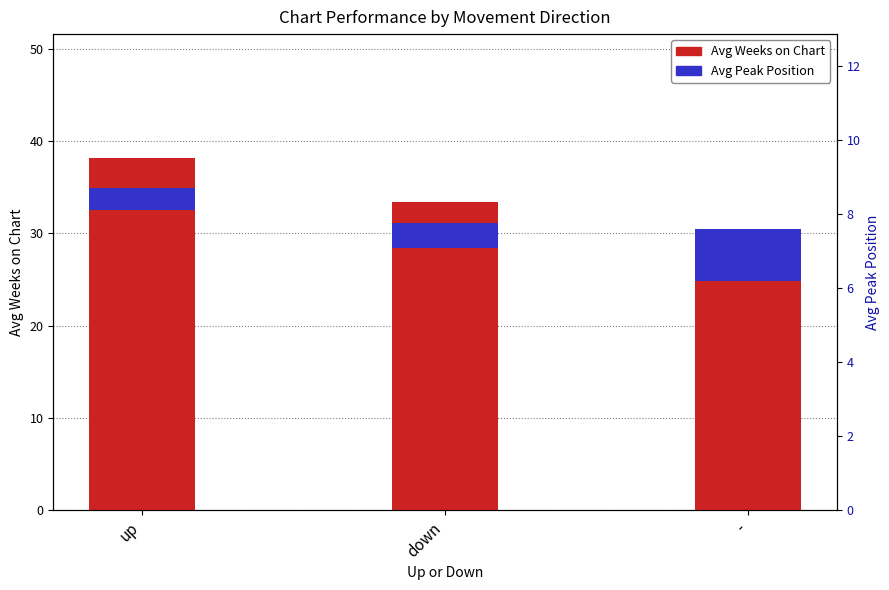

What is the difference between the second highest and minimum values in the Avg Weeks on Chart series?

4.3